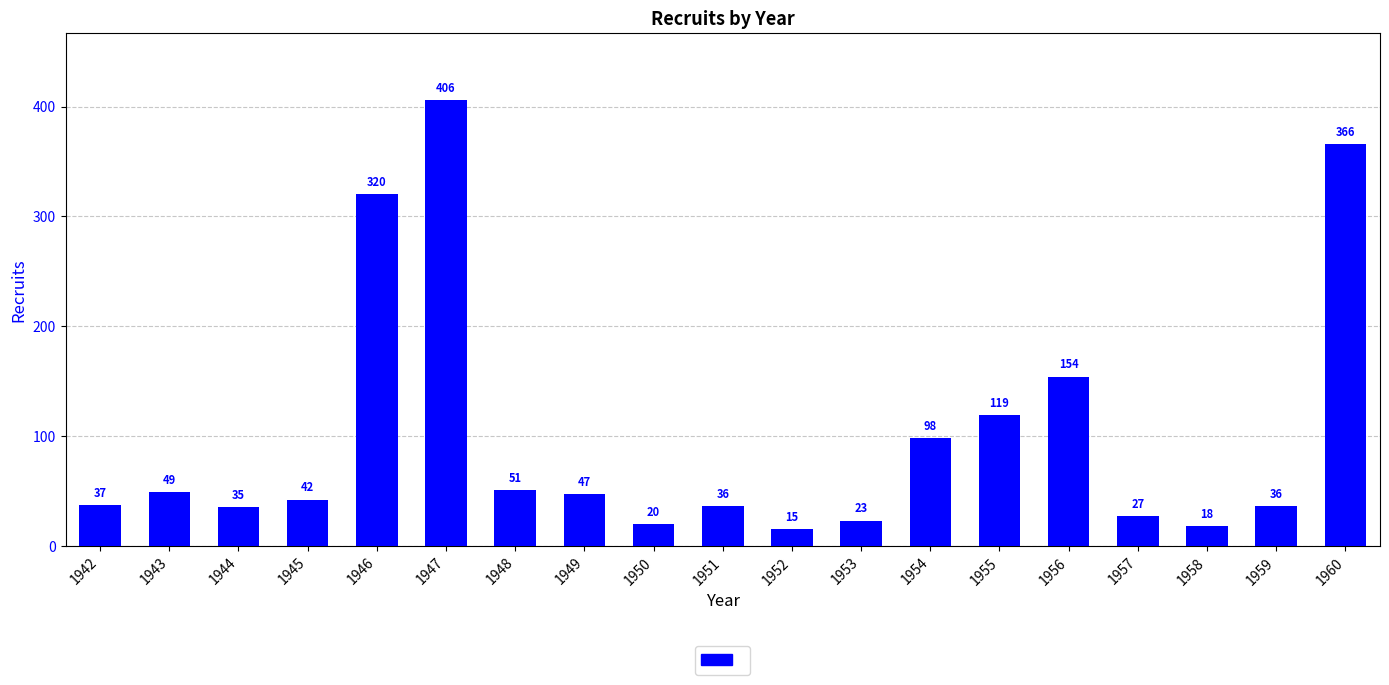

What is the difference between the maximum and second lowest values?

388